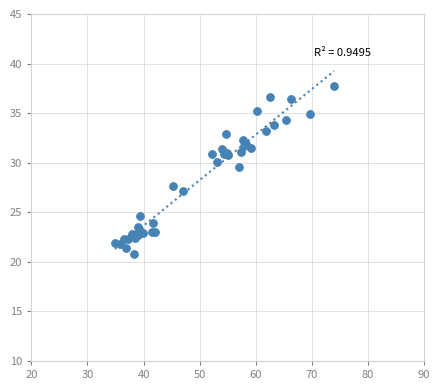

What Y value in the scatter plot is closest to 29?

29.6